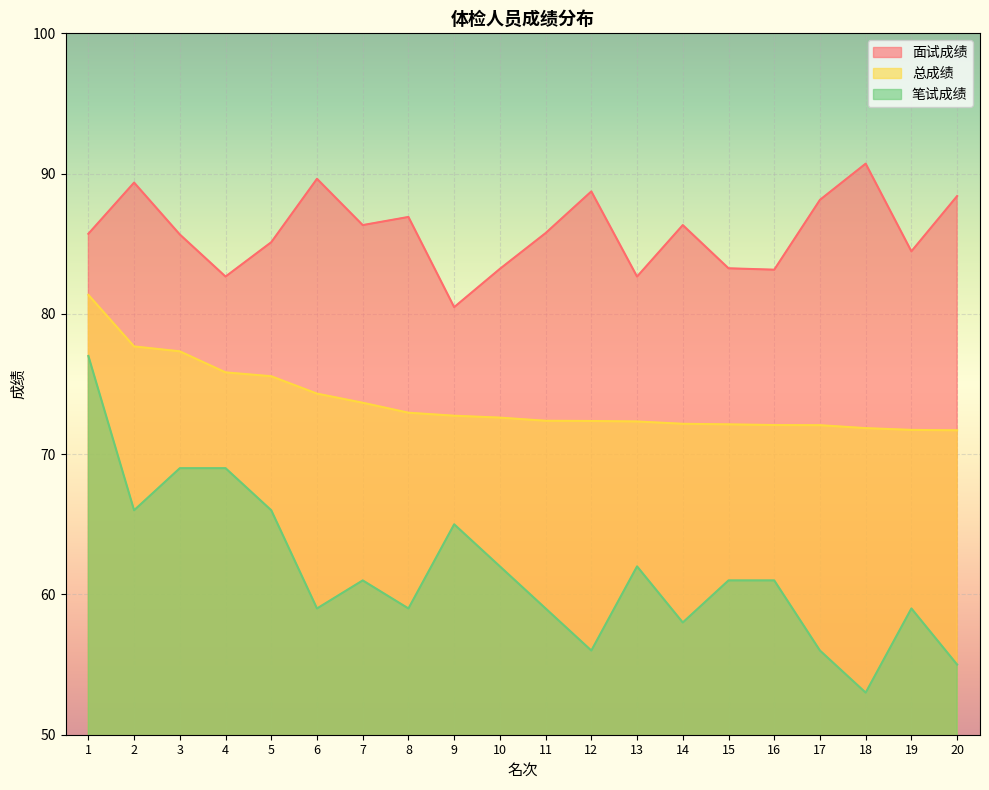

What is the spread (max minus min) of values at 15?

22.2